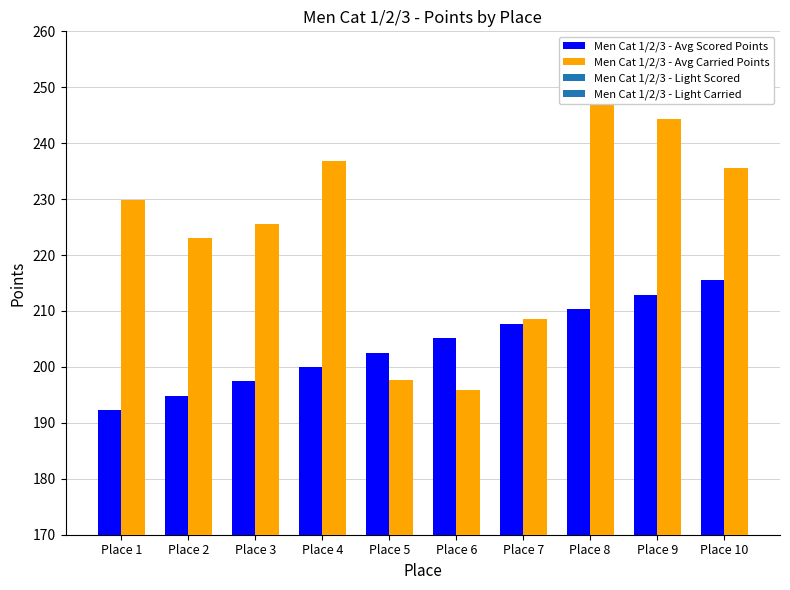

How many bars are there in each group?

2